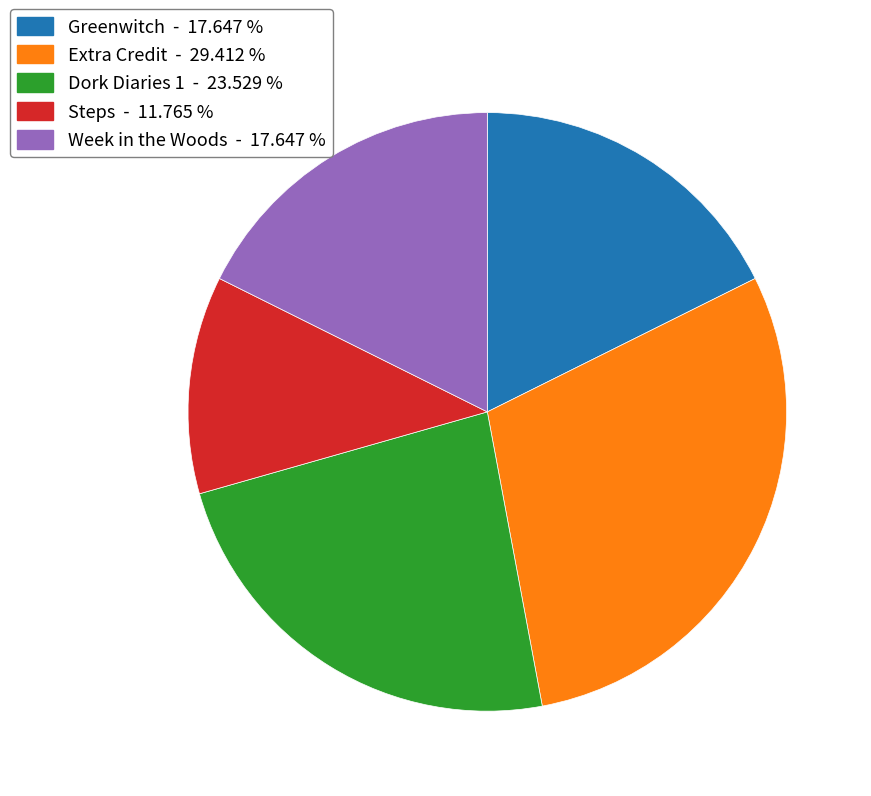

Do Steps and Greenwitch together represent more than half of the pie?

No